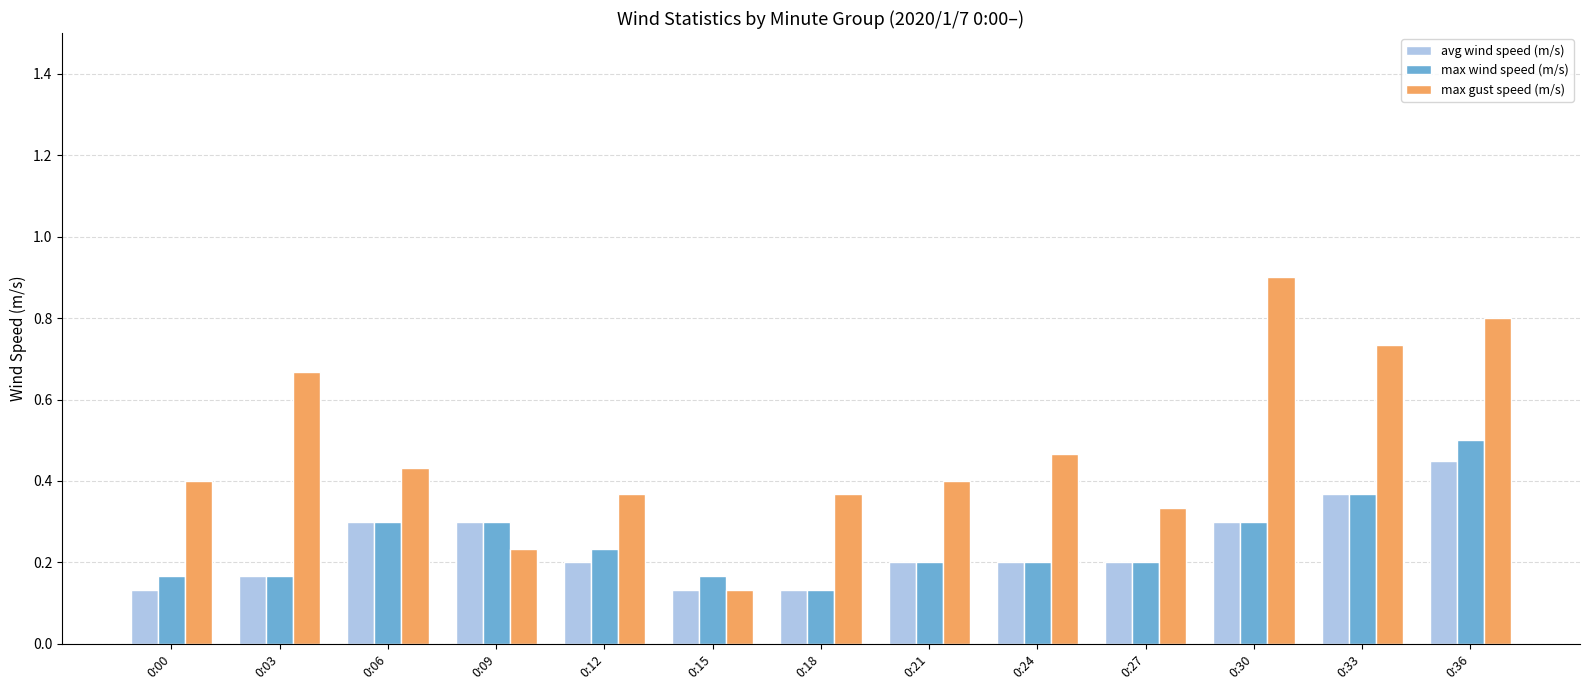

Between 0:09 and 0:24, which series saw the biggest shift?

max gust speed (m/s)